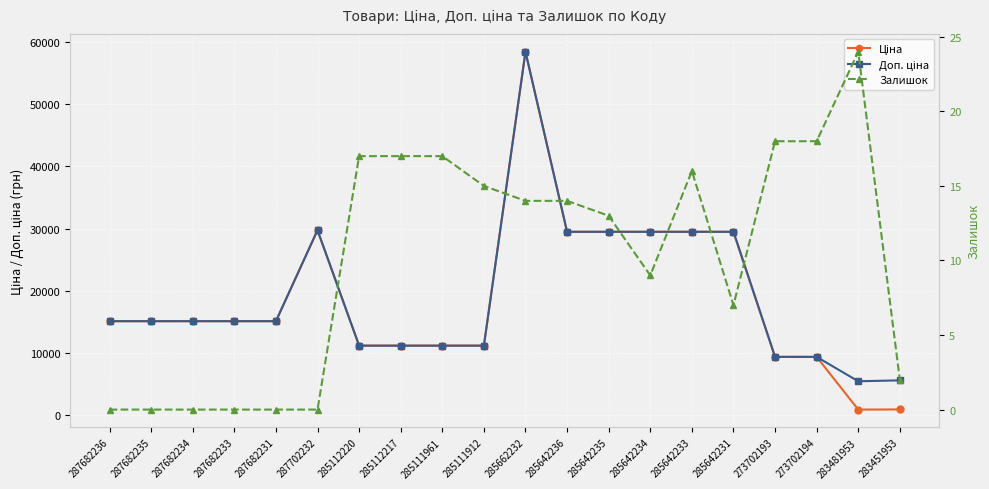

True or false: Ціна and Залишок cross at least once.

False